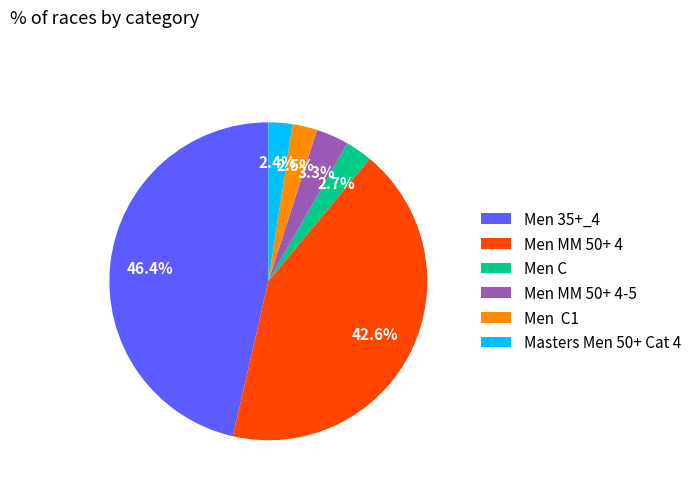

Which category has the biggest portion of the pie?

Men 35+_4